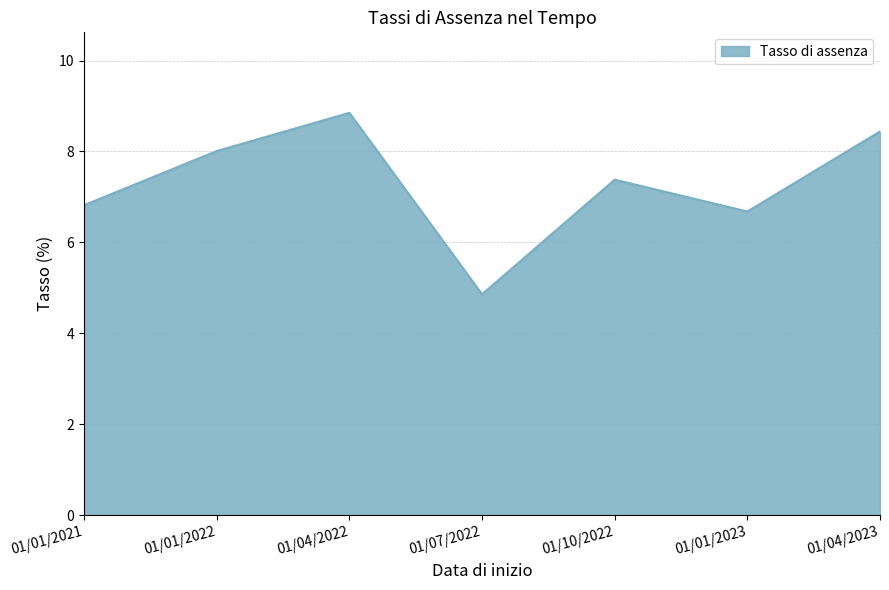

What is the smallest value displayed?

4.9